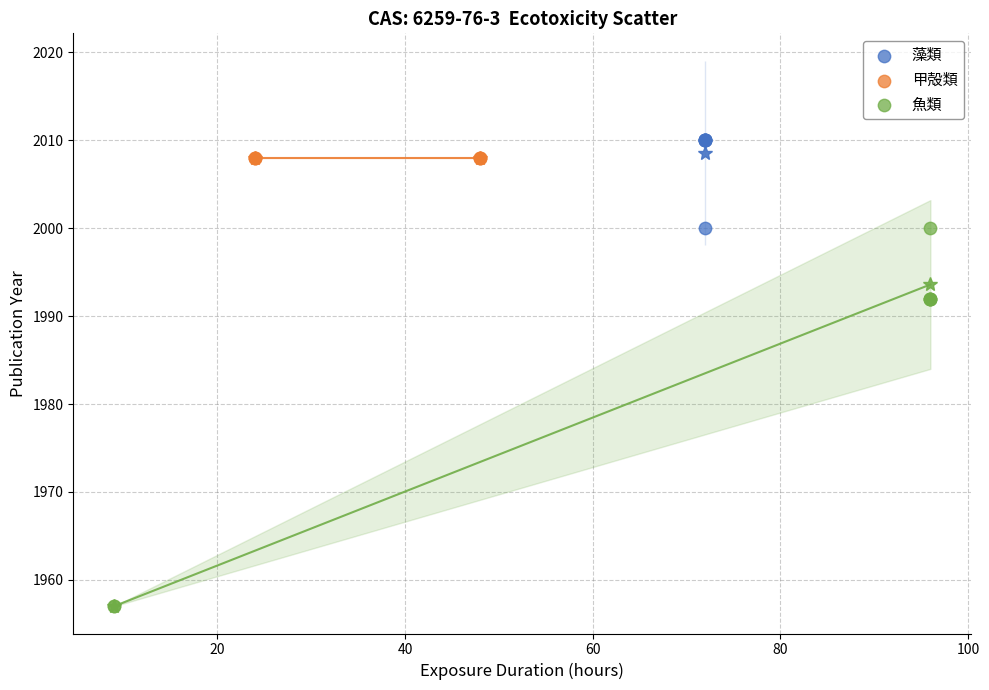

Which series contains the highest Y value?

藻類